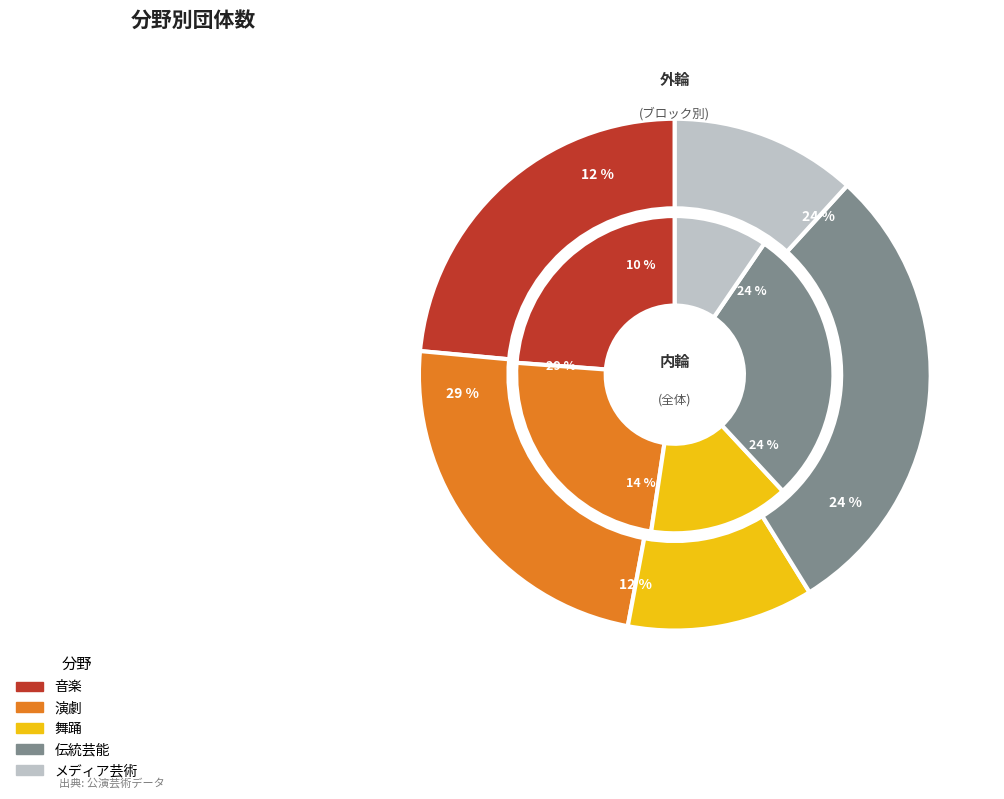

To the nearest percent, what percentage of the pie is 演劇?

24%